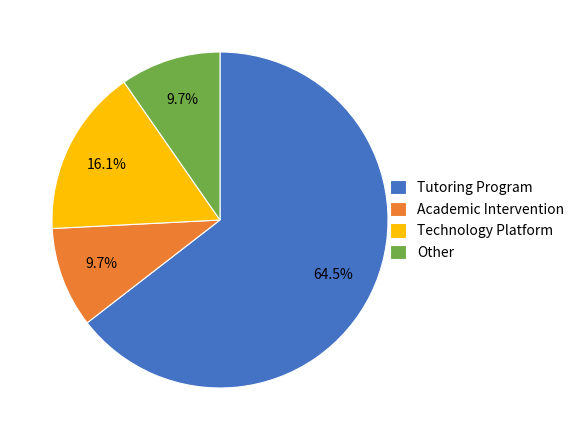

Do Academic Intervention and Other together represent more than half of the pie?

No